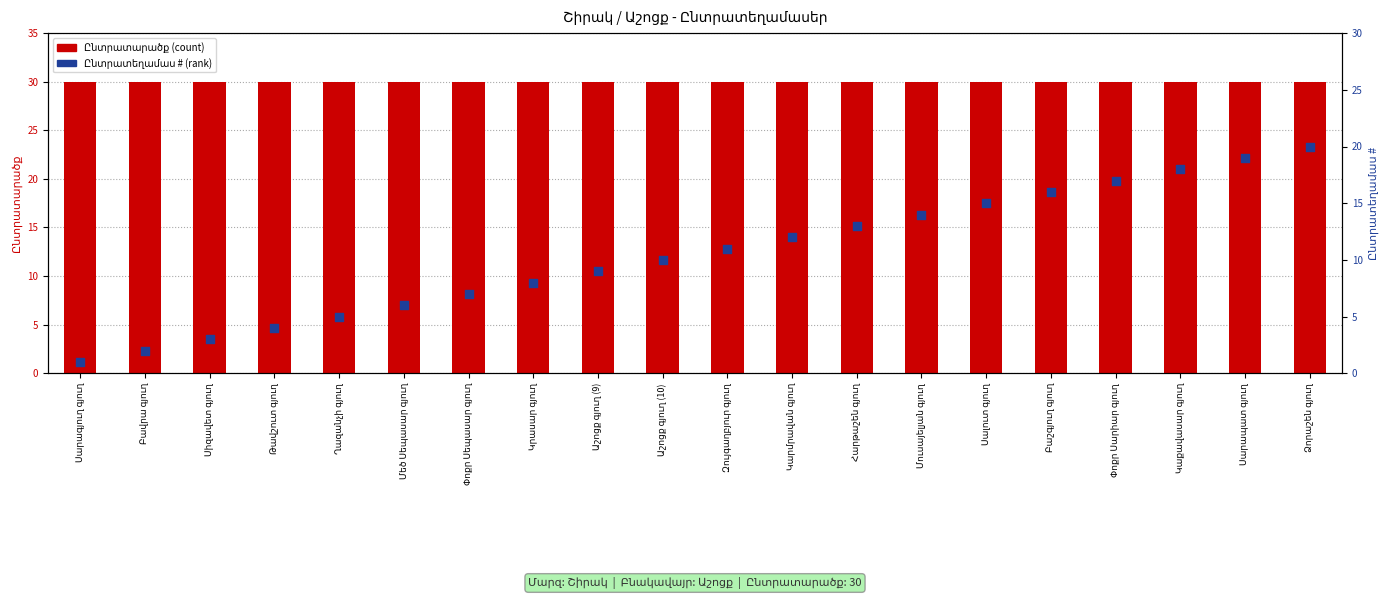

Which series contains the highest Y value?

Ընտրատարածք